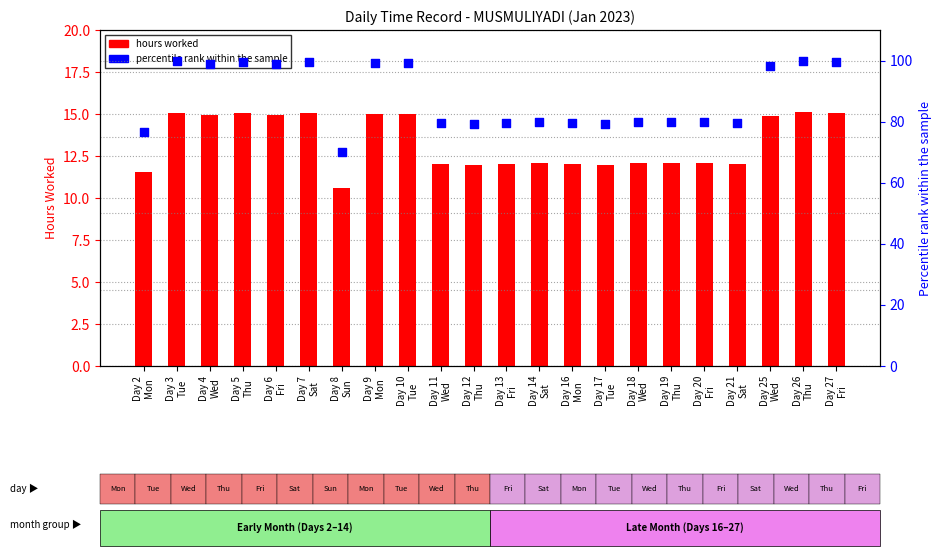

Which series reaches the minimum Y coordinate?

hours worked